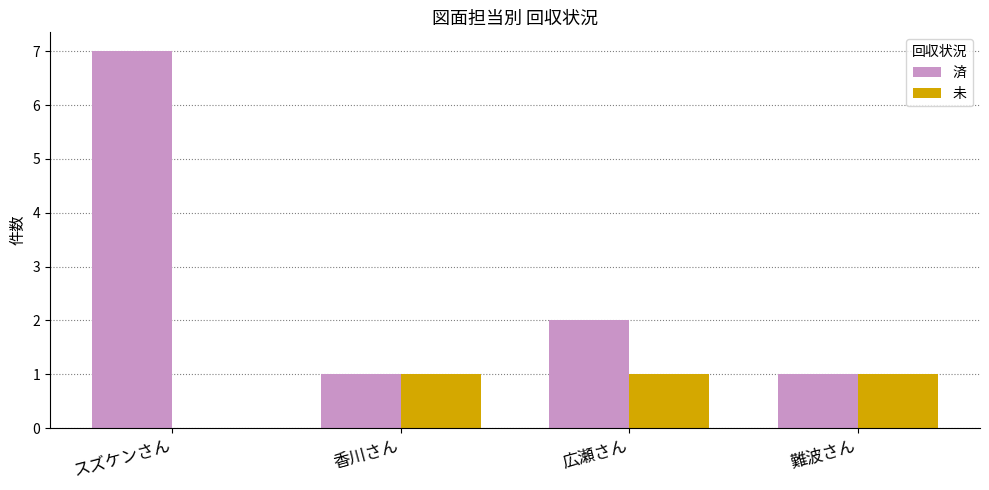

What is the average value of the 未 series?

1